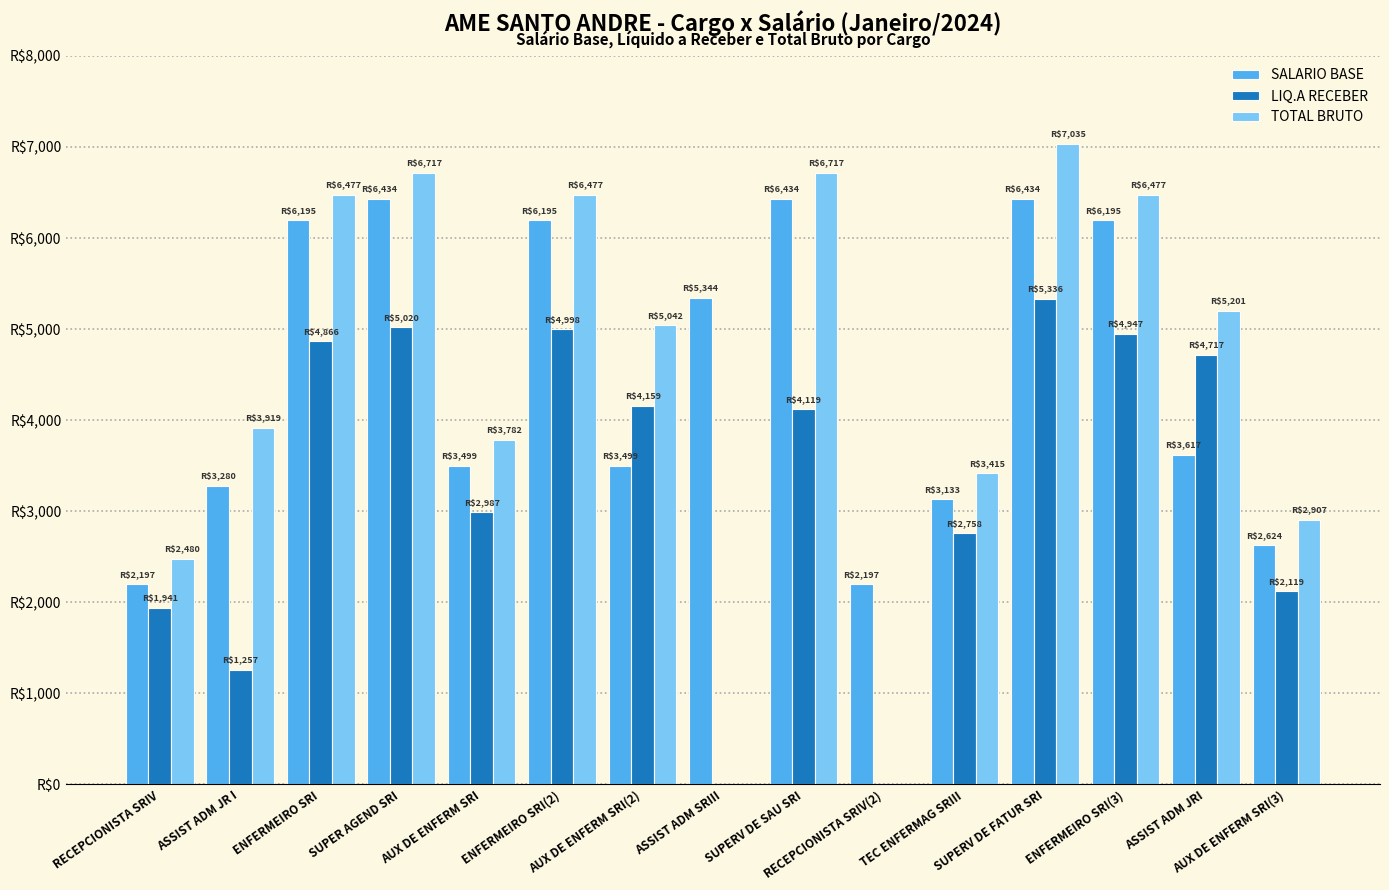

Are the bars grouped side by side (vs. stacked)?

Yes